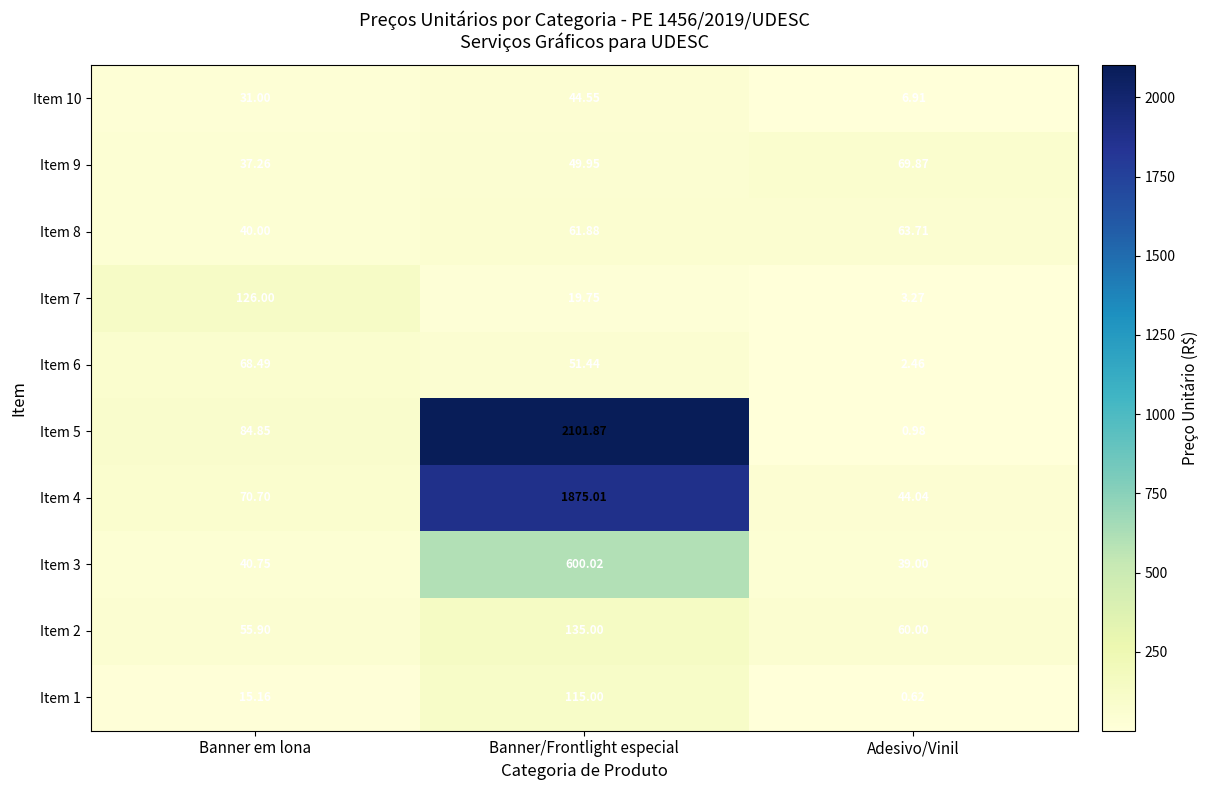

Where is Item 10 nearest to the value 25?

Banner em lona